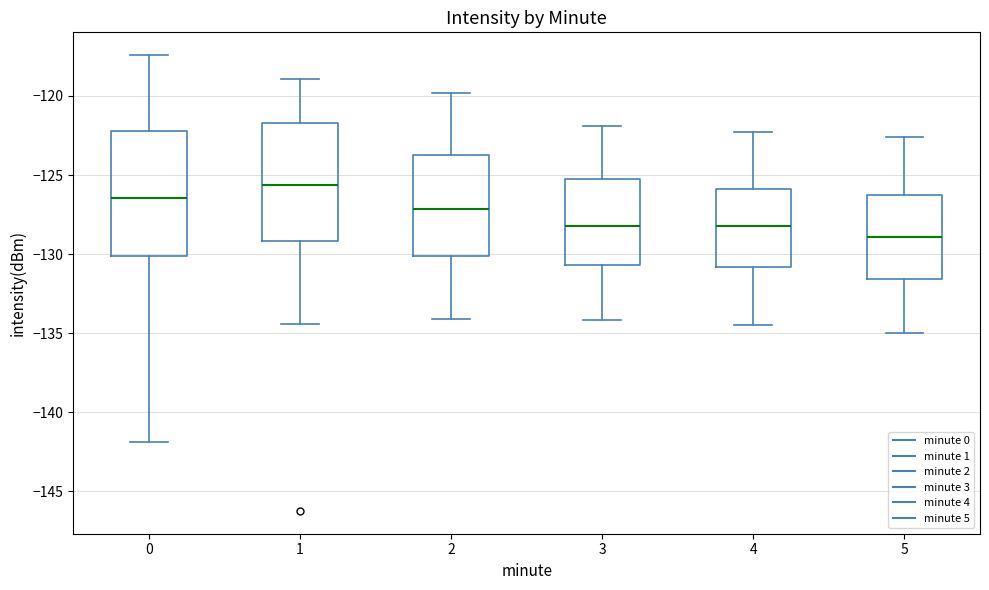

Where is the upper edge of the box at x = 1 on the y-axis? The values are not printed on the chart, so give them approximately, as read against the axis.

-121.5